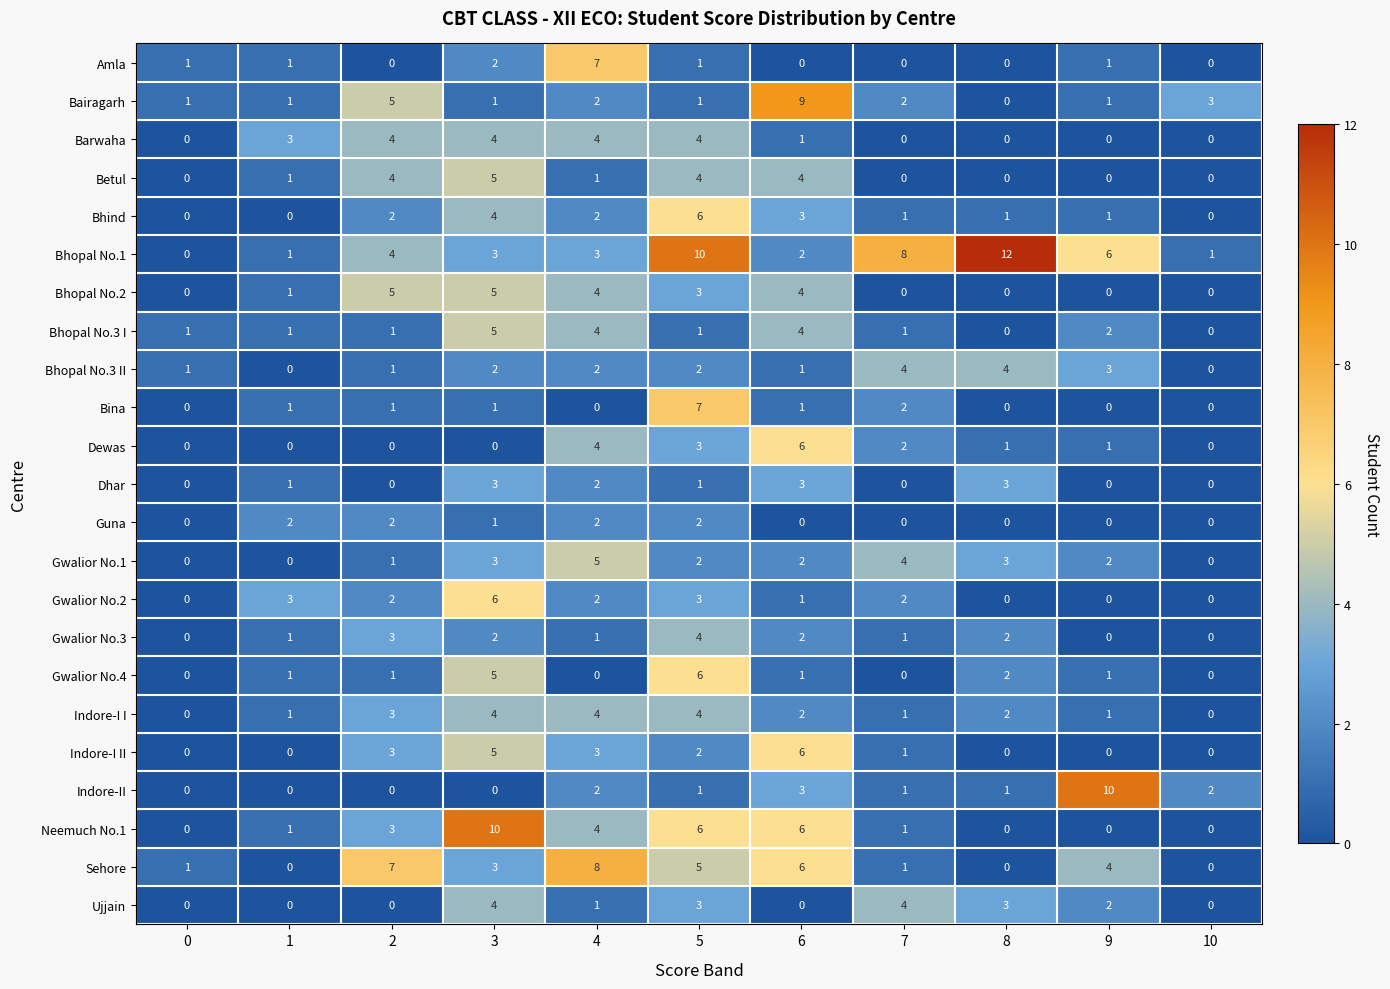

What is the sum of all Betul values?

19